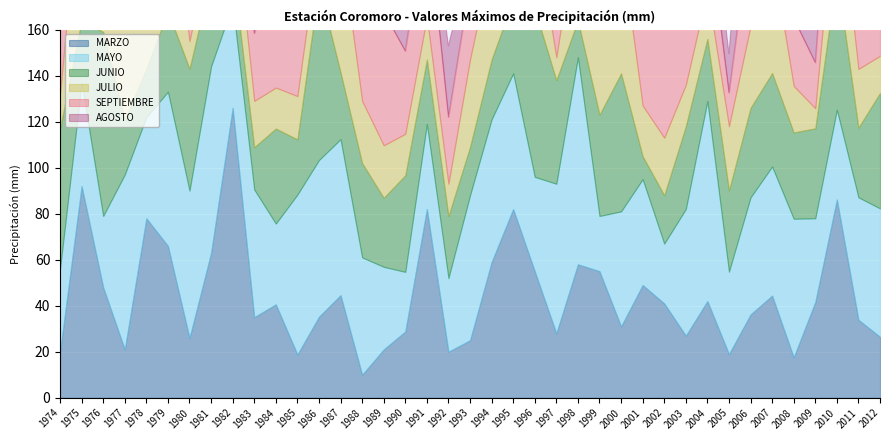

What are all the series names shown in the legend?

MARZO, MAYO, JUNIO, JULIO, SEPTIEMBRE, AGOSTO